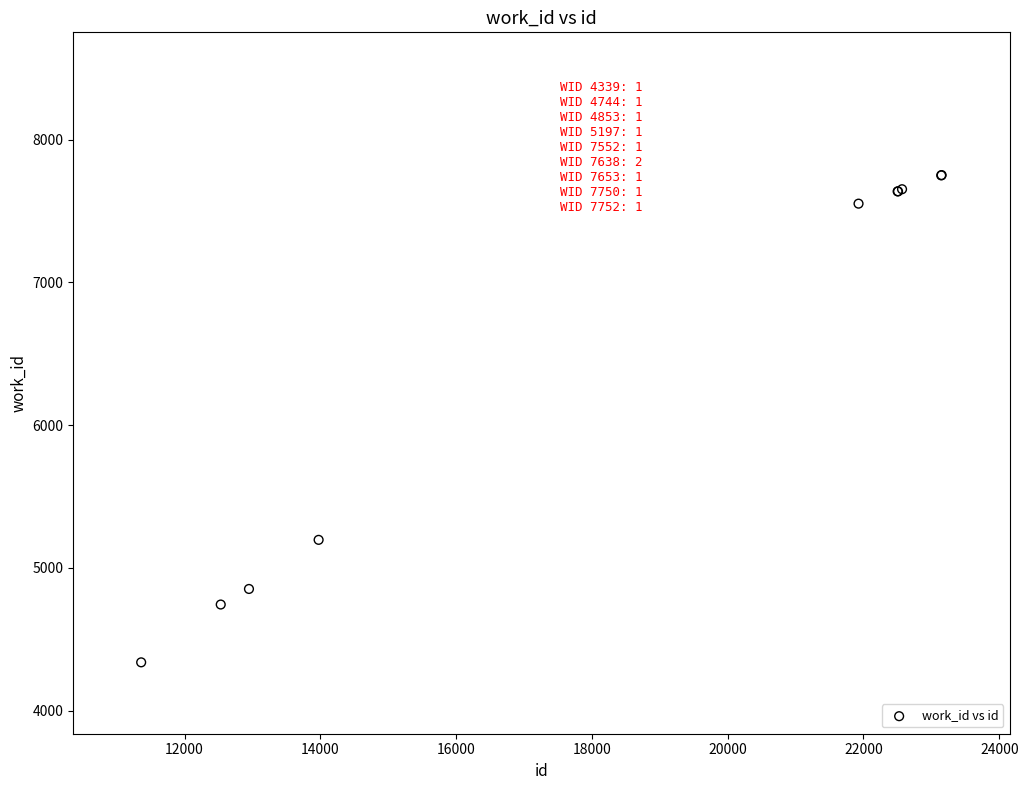

What Y value in the scatter plot is closest to 6045?

5197